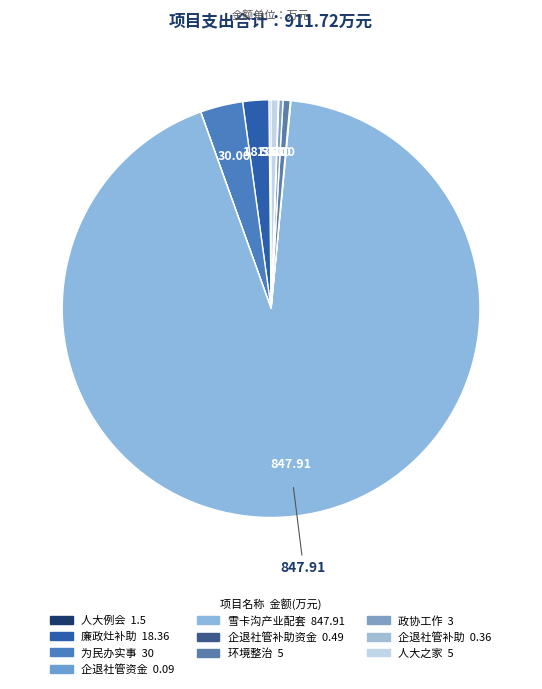

Rank the categories by value from lowest to highest.

企业退休人员社会化管理资金, 国有企业退休人员社会化管理补助, 国有企业退休人员社会化管理补助资金, 人大例会, 政协工作经费, 环境整治经费, 米林镇人大之家经费, 廉政灶补助经费, 为民办实事经费, 米林镇雪卡沟DBBQ产业配套项目